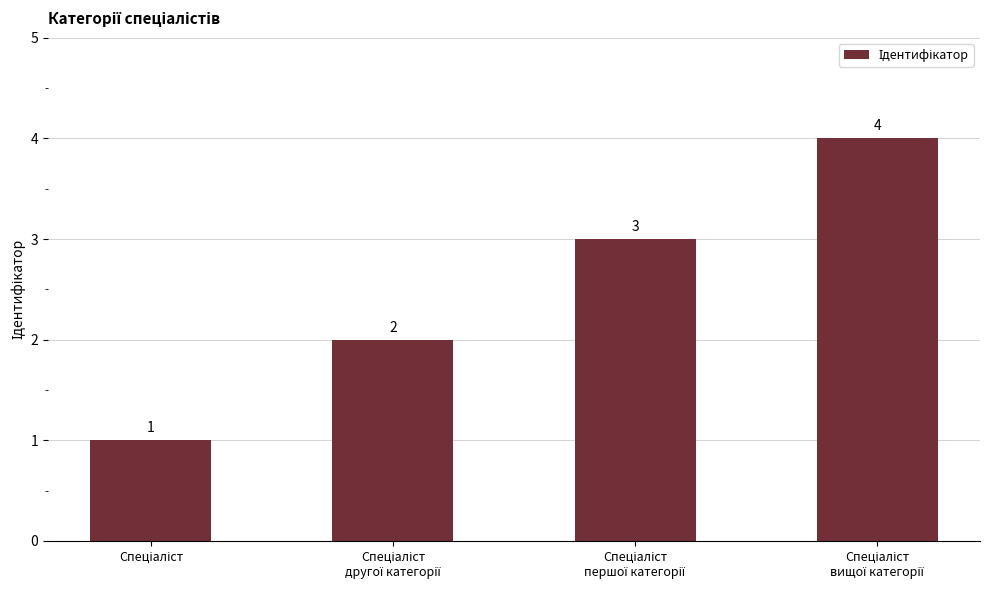

What is the greatest value displayed?

4